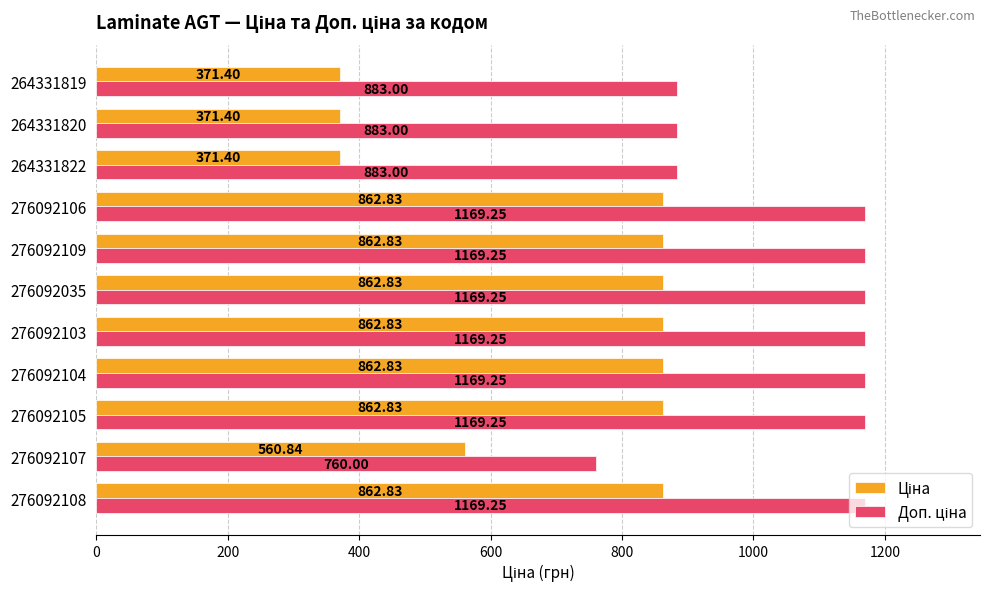

What is the smallest value displayed?

371.4